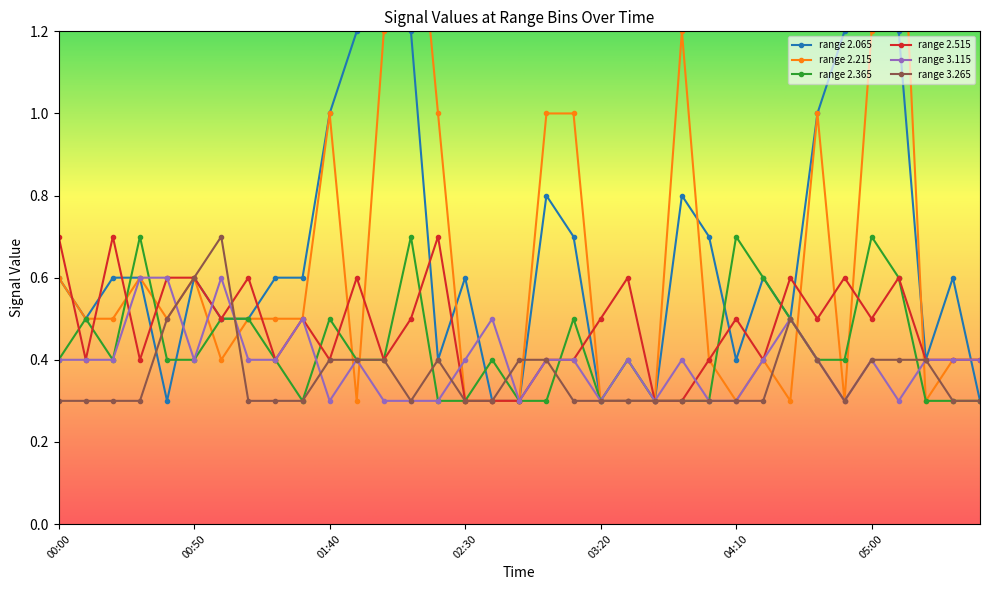

What is the sum of the 3.265 values at 03:30 and 00:50?

0.9